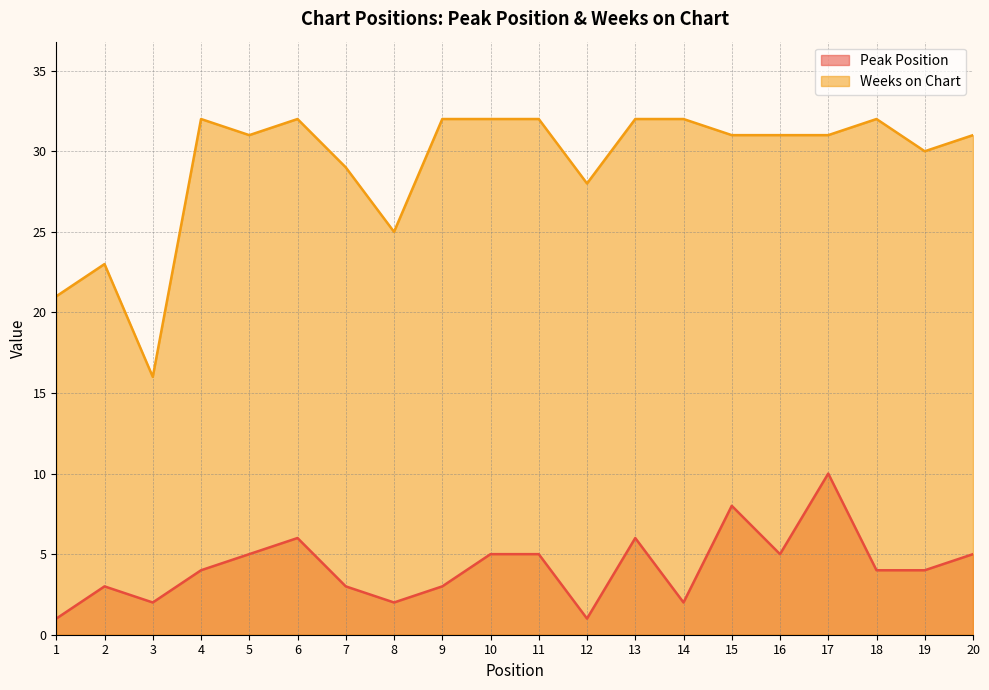

Where does the Weeks on Chart series first go above 31?

4